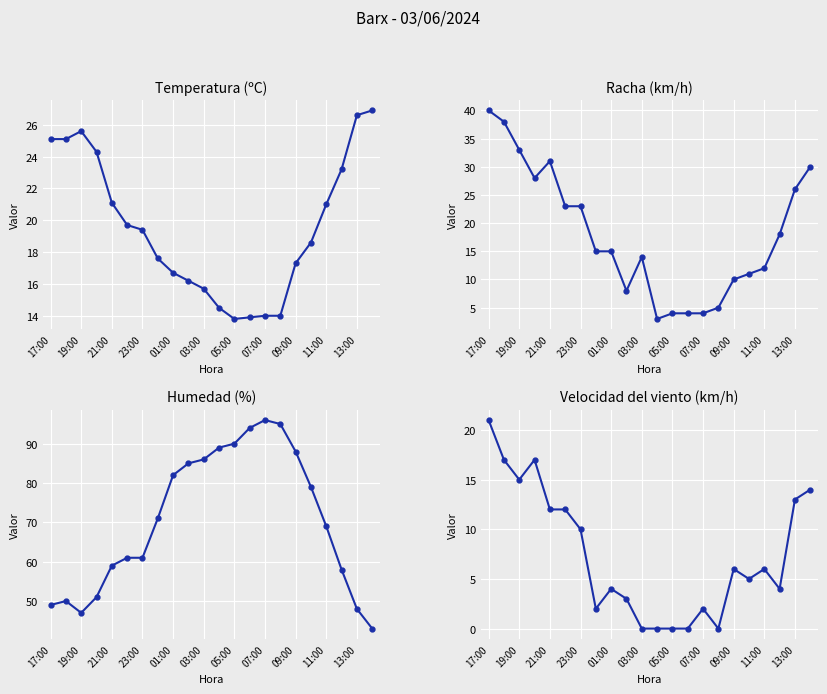

Is it true that Racha (km/h) equals 4.0 at 05:00?

True